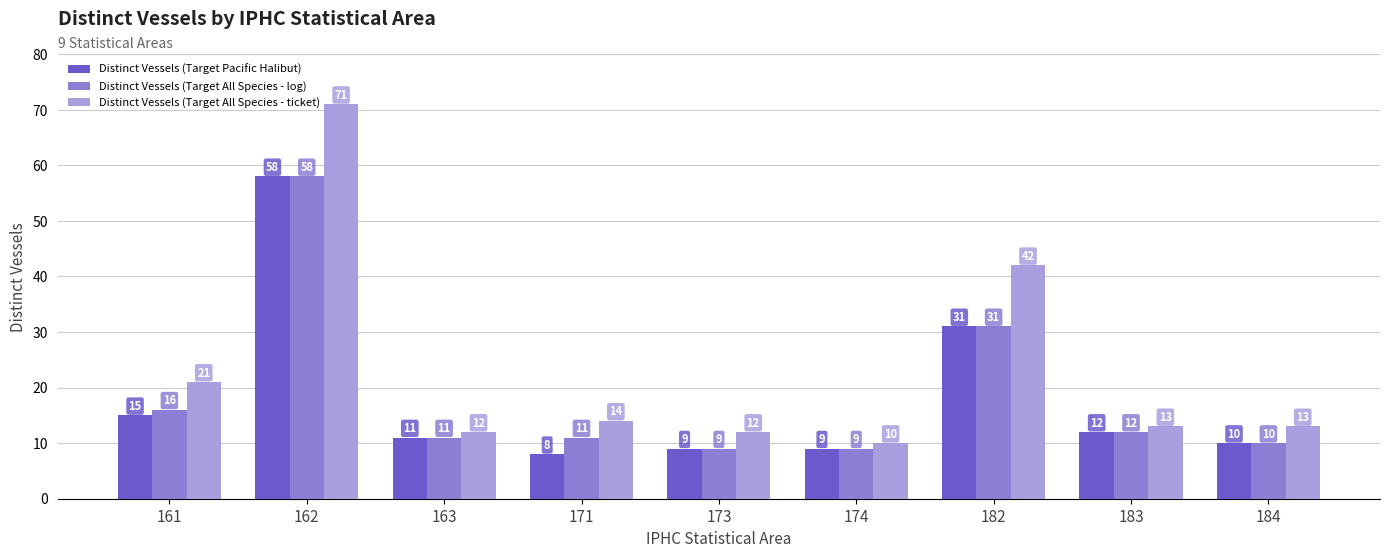

Read the Distinct Vessels (Target Pacific Halibut) value at 171.

8